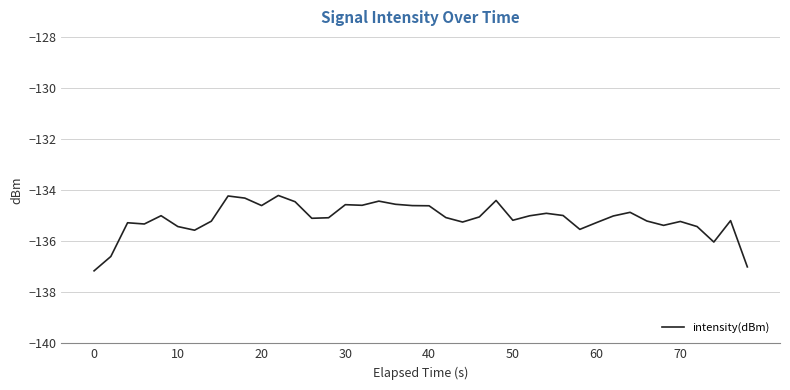

What is the smallest value displayed?

-137.2